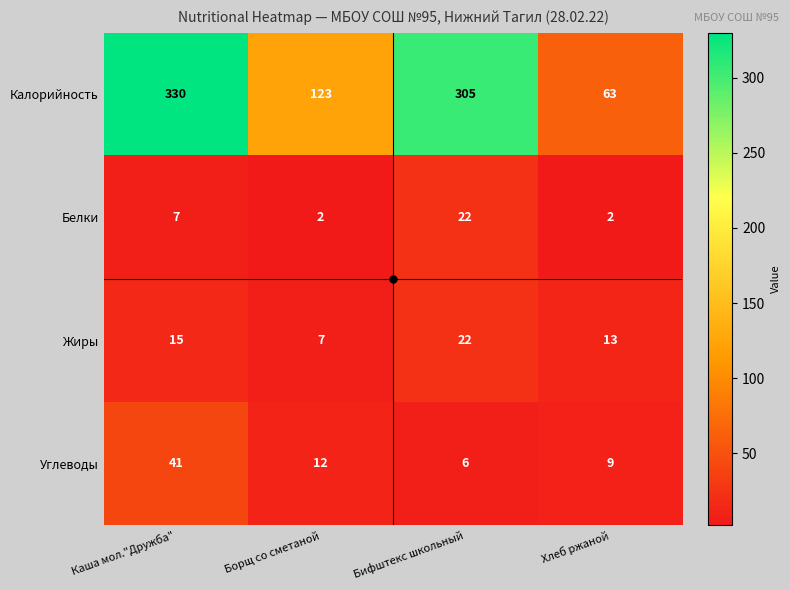

What is the sum of the Белки values at Борщ со сметаной and Бифштекс школьный?

24